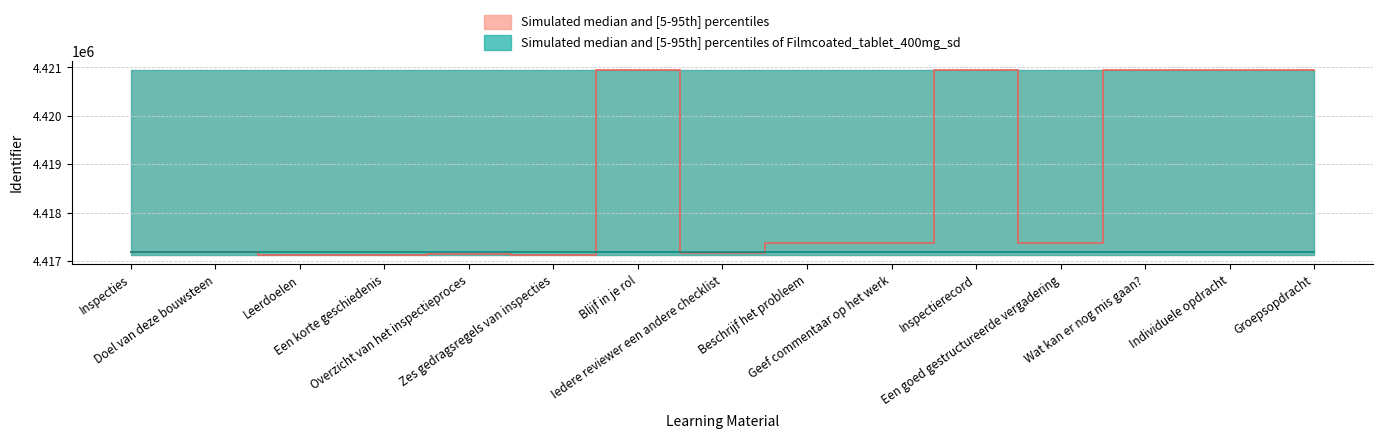

Reading right to left, list all the values displayed in this chart.

Identifier_upper: Groepsopdracht=4420948	Individuele opdracht=4420948	Wat kan er nog mis gaan?=4420948	Een goed gestructureerde vergadering=4420948	Inspectierecord=4420948	Geef commentaar op het werk=4420948	Beschrijf het probleem=4420948	Iedere reviewer een andere checklist=4420948	Blijf in je rol=4420948	Zes gedragsregels van inspecties=4420948	Overzicht van het inspectieproces=4420948	Een korte geschiedenis=4420948	Leerdoelen=4420948	Doel van deze bouwsteen=4420948	Inspecties=4420948
Identifier_mid: Groepsopdracht=4420948	Individuele opdracht=4420946	Wat kan er nog mis gaan?=4420944	Een goed gestructureerde vergadering=4417368	Inspectierecord=4420942	Geef commentaar op het werk=4417361	Beschrijf het probleem=4417367	Iedere reviewer een andere checklist=4417174	Blijf in je rol=4420939	Zes gedragsregels van inspecties=4417121	Overzicht van het inspectieproces=4417140	Een korte geschiedenis=4417120	Leerdoelen=4417125	Doel van deze bouwsteen=4417185	Inspecties=4417185
Identifier_lower: Groepsopdracht=4417120	Individuele opdracht=4417120	Wat kan er nog mis gaan?=4417120	Een goed gestructureerde vergadering=4417120	Inspectierecord=4417120	Geef commentaar op het werk=4417120	Beschrijf het probleem=4417120	Iedere reviewer een andere checklist=4417120	Blijf in je rol=4417120	Zes gedragsregels van inspecties=4417120	Overzicht van het inspectieproces=4417120	Een korte geschiedenis=4417120	Leerdoelen=4417120	Doel van deze bouwsteen=4417120	Inspecties=4417120
Ref_upper: Groepsopdracht=4420948	Individuele opdracht=4420948	Wat kan er nog mis gaan?=4420948	Een goed gestructureerde vergadering=4420948	Inspectierecord=4420948	Geef commentaar op het werk=4420948	Beschrijf het probleem=4420948	Iedere reviewer een andere checklist=4420948	Blijf in je rol=4420948	Zes gedragsregels van inspecties=4420948	Overzicht van het inspectieproces=4420948	Een korte geschiedenis=4420948	Leerdoelen=4420948	Doel van deze bouwsteen=4420948	Inspecties=4420948
Ref_mid: Groepsopdracht=4417185	Individuele opdracht=4417185	Wat kan er nog mis gaan?=4417185	Een goed gestructureerde vergadering=4417185	Inspectierecord=4417185	Geef commentaar op het werk=4417185	Beschrijf het probleem=4417185	Iedere reviewer een andere checklist=4417185	Blijf in je rol=4417185	Zes gedragsregels van inspecties=4417185	Overzicht van het inspectieproces=4417185	Een korte geschiedenis=4417185	Leerdoelen=4417185	Doel van deze bouwsteen=4417185	Inspecties=4417185
Ref_lower: Groepsopdracht=4417120	Individuele opdracht=4417120	Wat kan er nog mis gaan?=4417120	Een goed gestructureerde vergadering=4417120	Inspectierecord=4417120	Geef commentaar op het werk=4417120	Beschrijf het probleem=4417120	Iedere reviewer een andere checklist=4417120	Blijf in je rol=4417120	Zes gedragsregels van inspecties=4417120	Overzicht van het inspectieproces=4417120	Een korte geschiedenis=4417120	Leerdoelen=4417120	Doel van deze bouwsteen=4417120	Inspecties=4417120